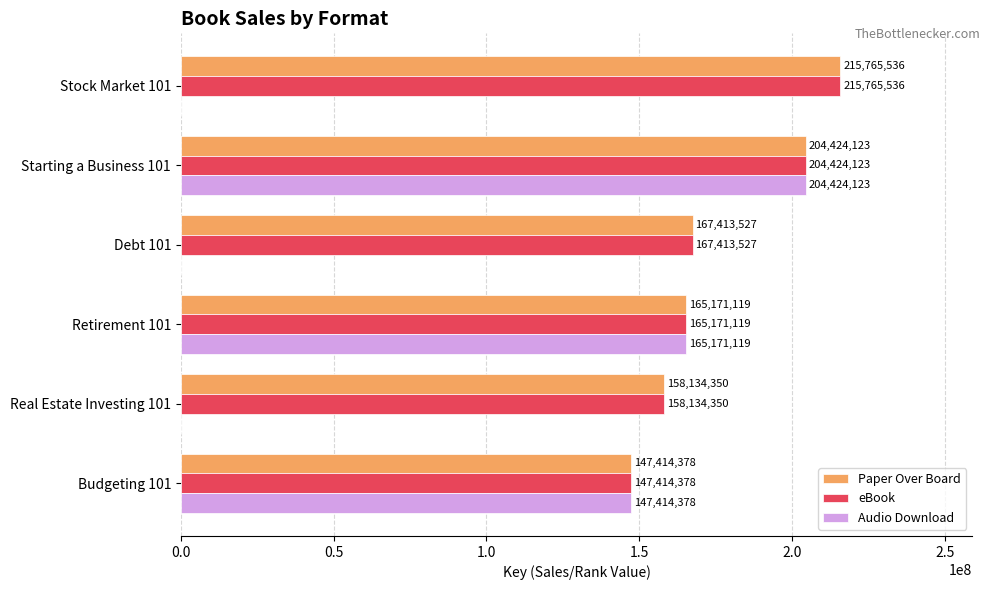

What value does the eBook series have at Budgeting 101?

147414378